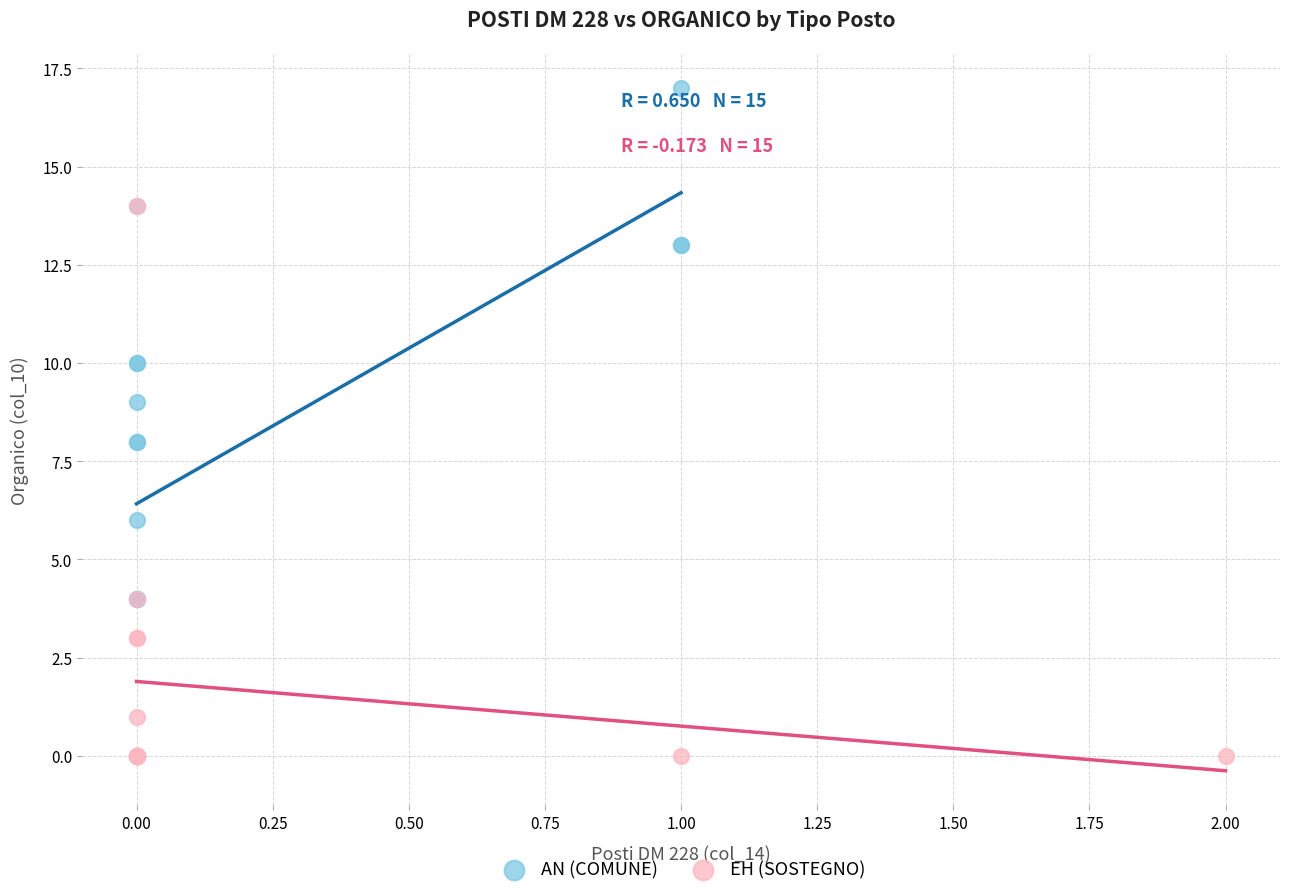

What are all the series names shown in the legend?

AN (COMUNE), EH (SOSTEGNO)